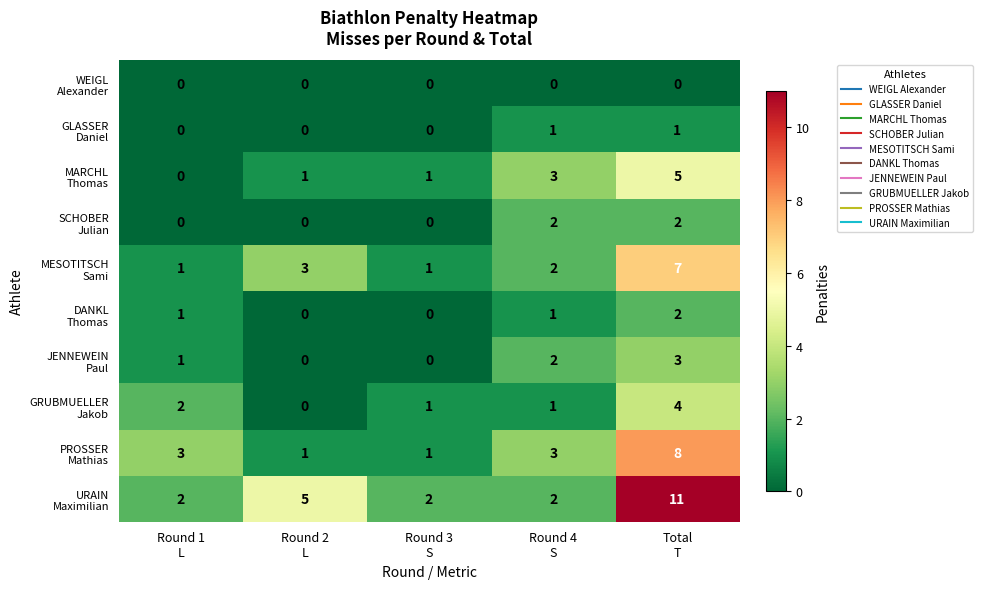

Which category has the highest value across all series?

Total
T